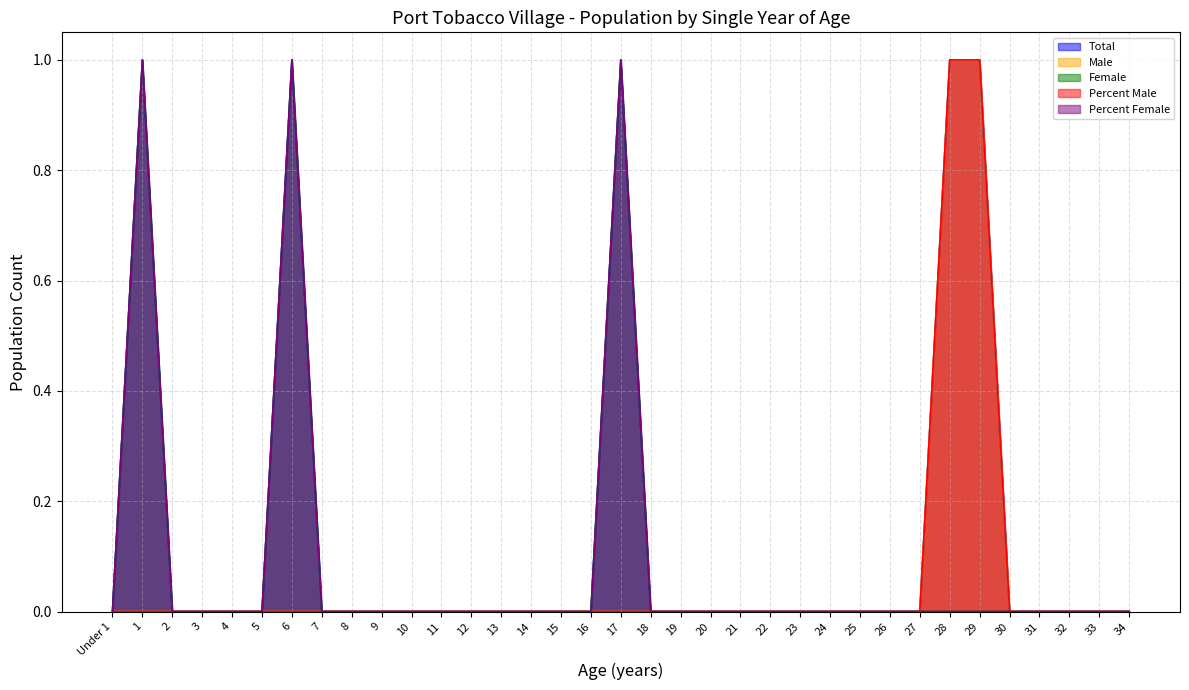

How many distinct data groups are displayed?

5